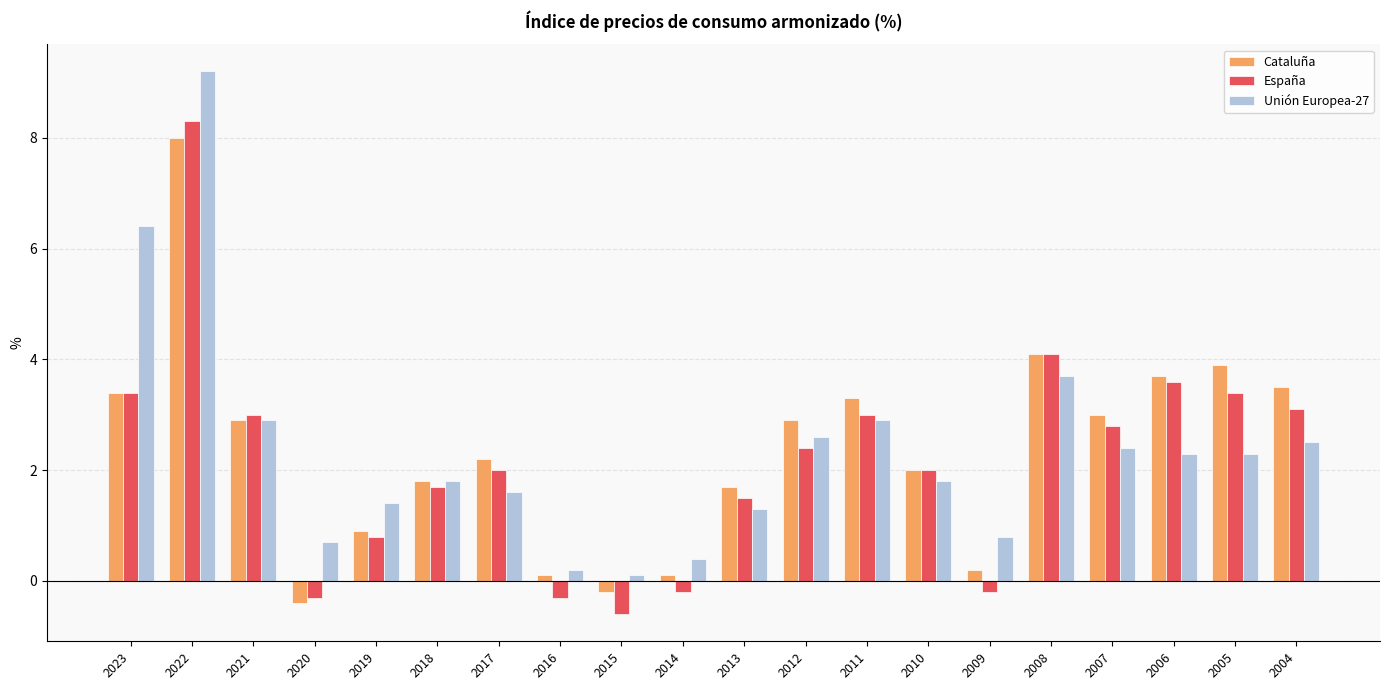

Reading left to right, what are all the values shown in this chart?

Cataluña: 3.4	8.0	2.9	-0.4	0.9	1.8	2.2	0.1	-0.2	0.1	1.7	2.9	3.3	2.0	0.2	4.1	3.0	3.7	3.9	3.5
España: 3.4	8.3	3.0	-0.3	0.8	1.7	2.0	-0.3	-0.6	-0.2	1.5	2.4	3.0	2.0	-0.2	4.1	2.8	3.6	3.4	3.1
Unión Europea-27: 6.4	9.2	2.9	0.7	1.4	1.8	1.6	0.2	0.1	0.4	1.3	2.6	2.9	1.8	0.8	3.7	2.4	2.3	2.3	2.5